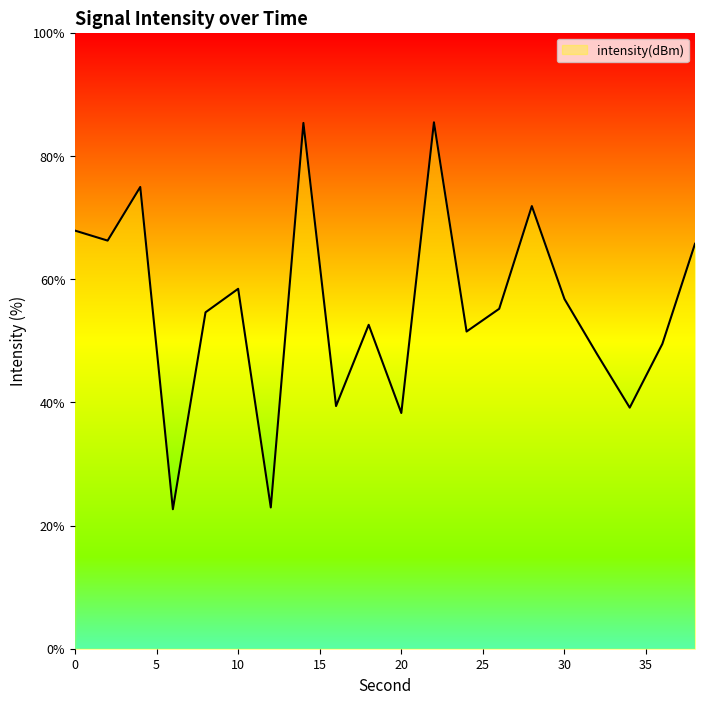

What is the difference between the maximum and minimum values?

62.8